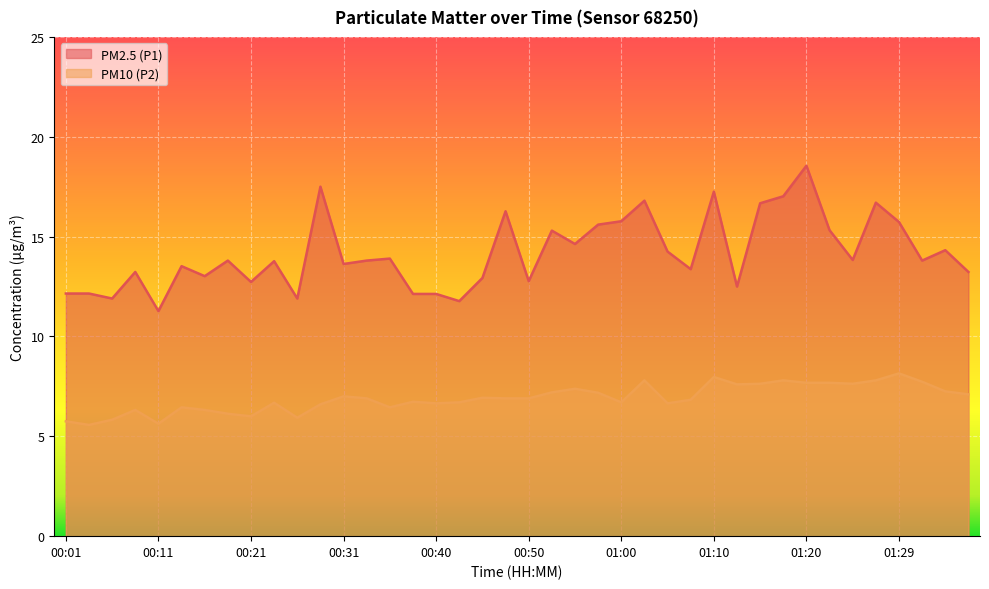

What is the smallest value displayed?

5.6